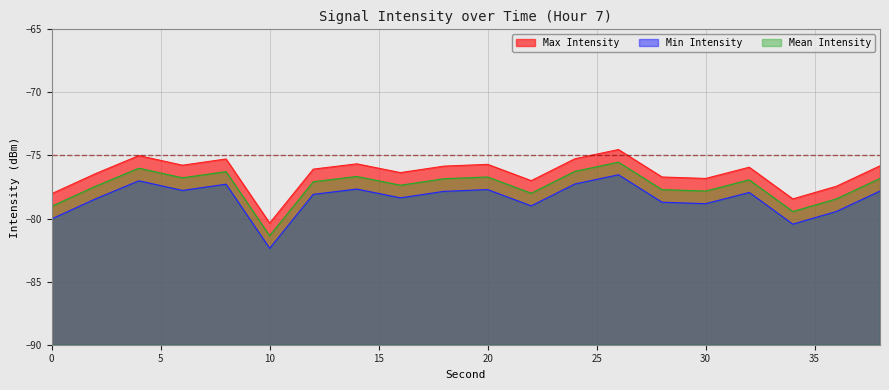

Rank the categories by Min Intensity value from highest to lowest.

26, 4, 24, 8, 14, 20, 6, 38, 18, 32, 12, 16, 2, 28, 30, 22, 36, 0, 34, 10